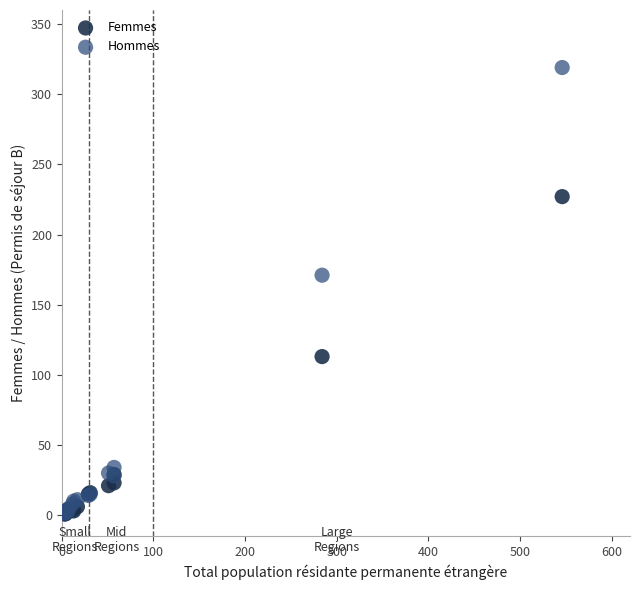

In the Hommes series, what Y value is closest to 160?

171